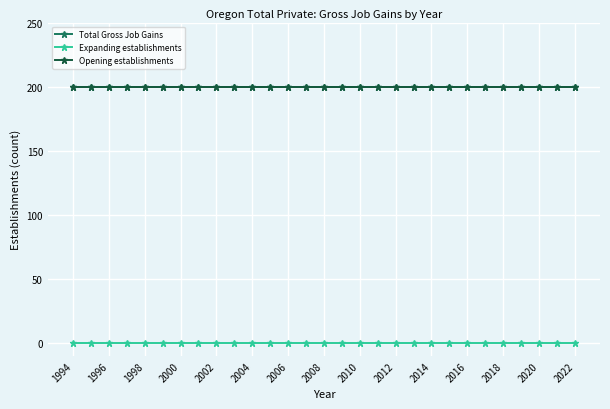

Does the chart have visible grid lines?

Yes